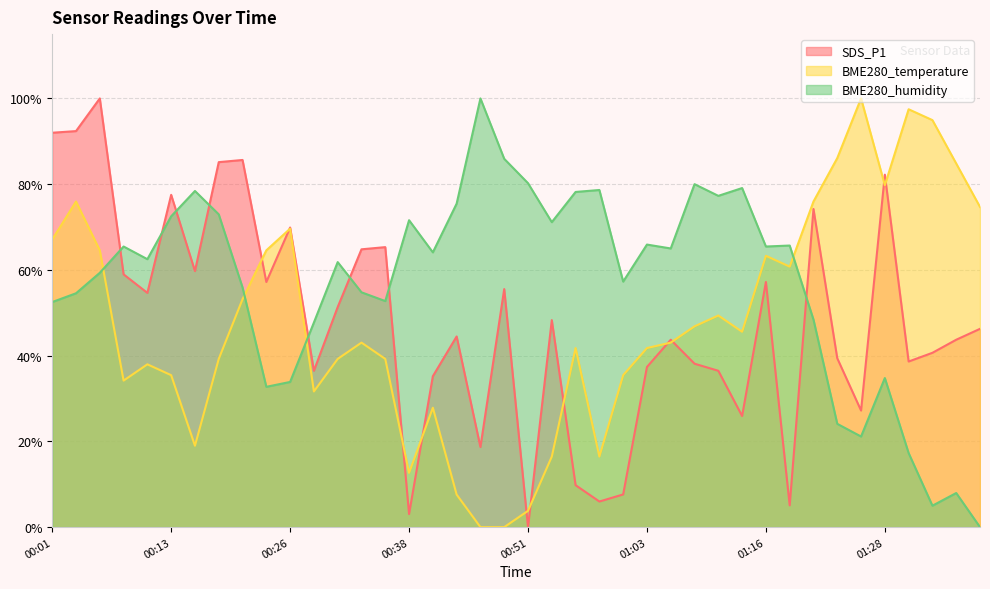

Where is the first local maximum for SDS_P1?

00:06